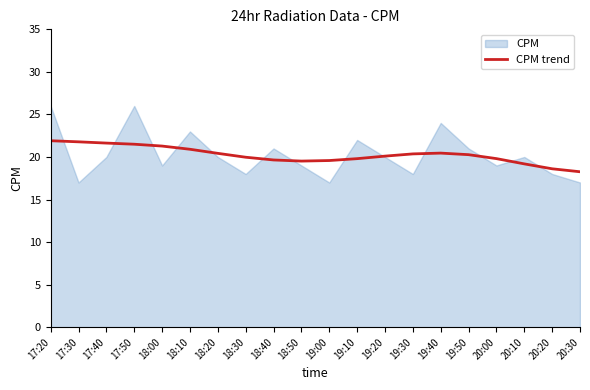

What position from the left is 18:00?

5